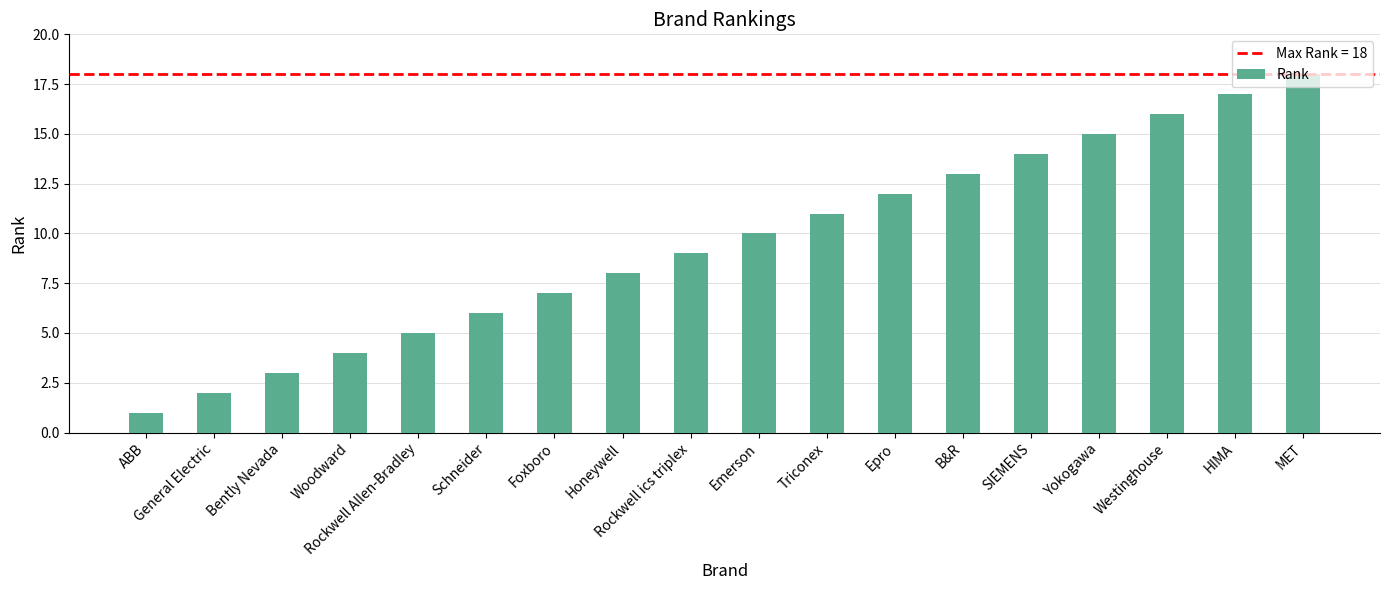

What is the sum of the values at HIMA and Epro?

29